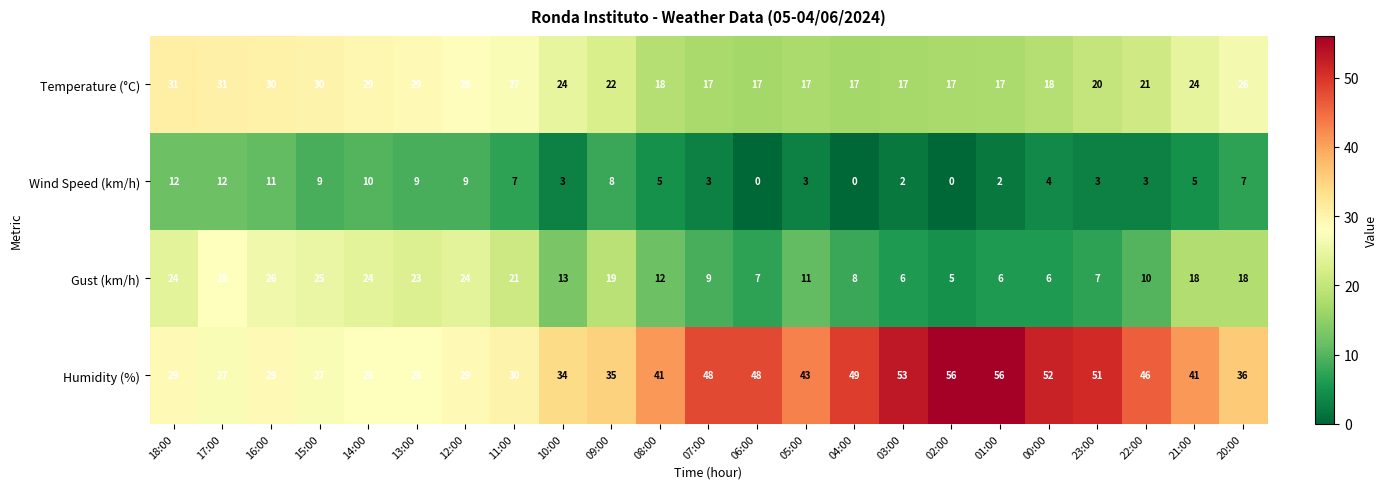

Which category has the highest value in the Gust (km/h) series?

17:00